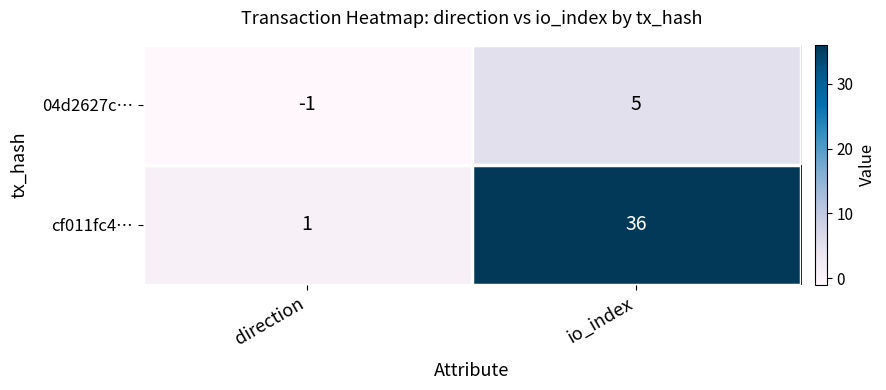

What is the total value across all series at io_index?

41